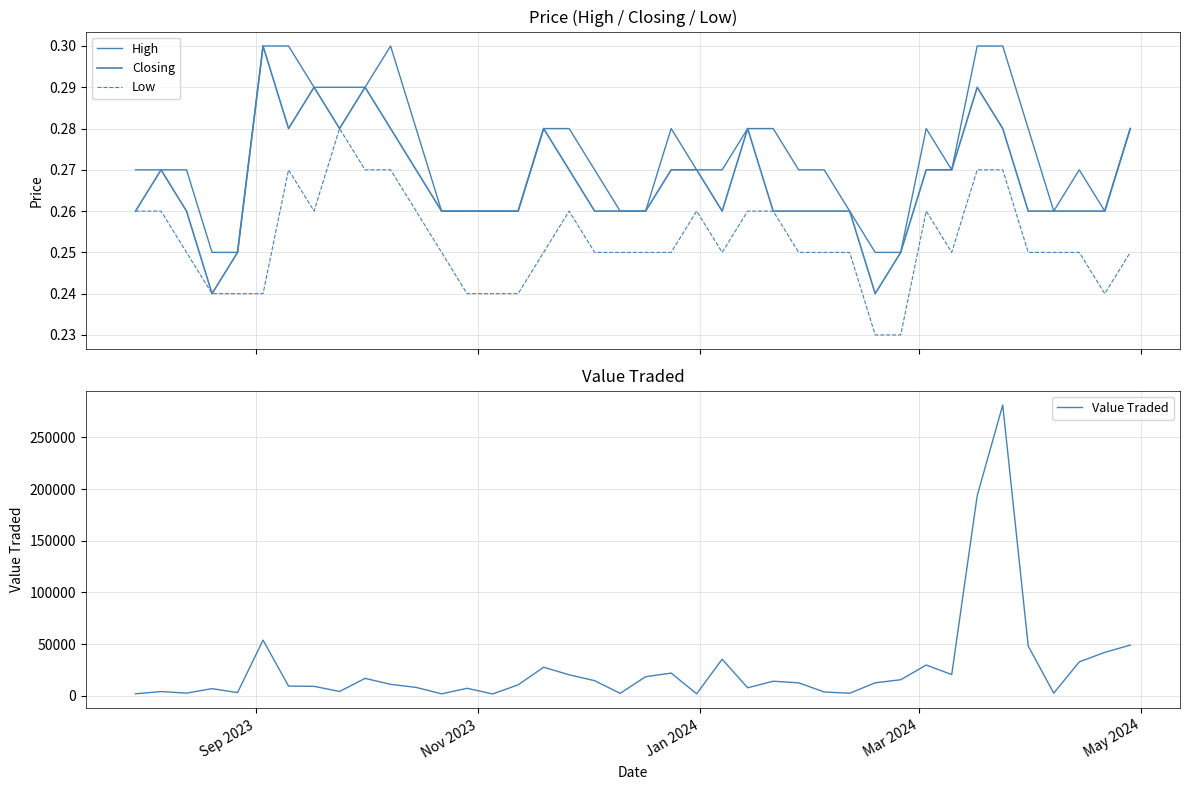

How many lines are shown in the chart?

4